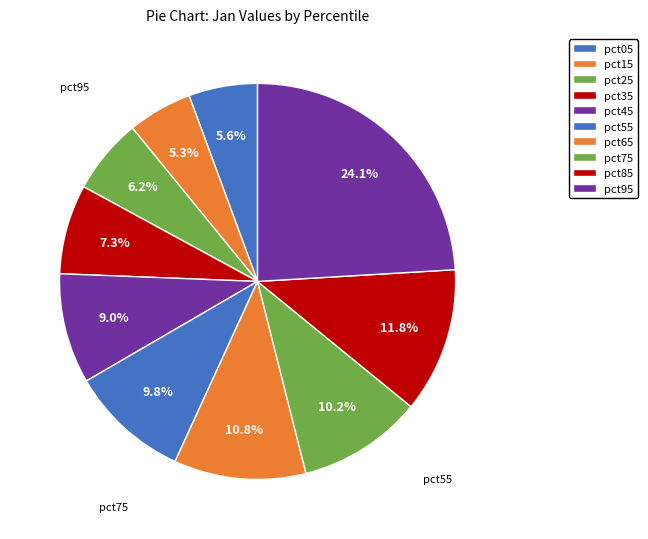

Count the number of slices in the pie.

10